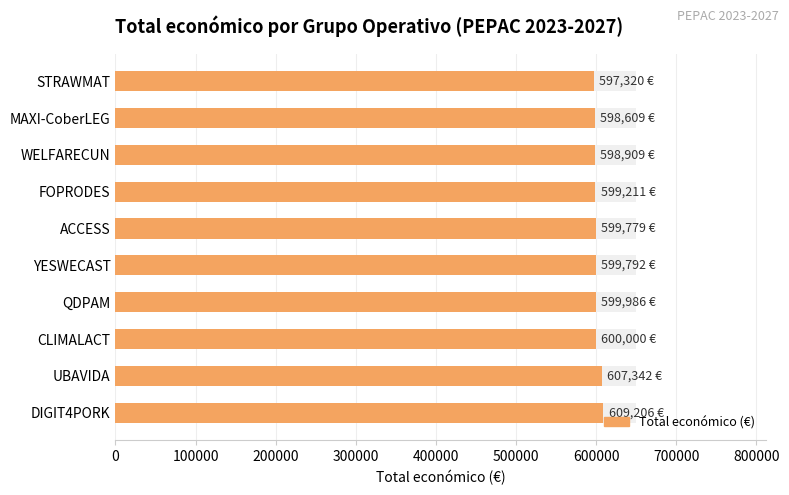

What is the average value?

601015